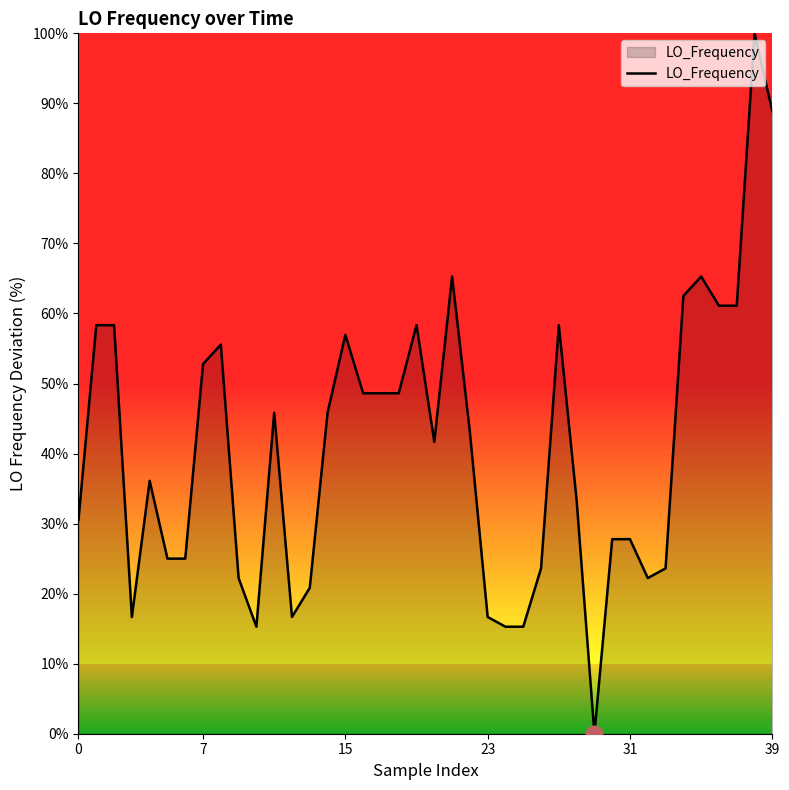

What is the maximum value shown in the chart?

100.0